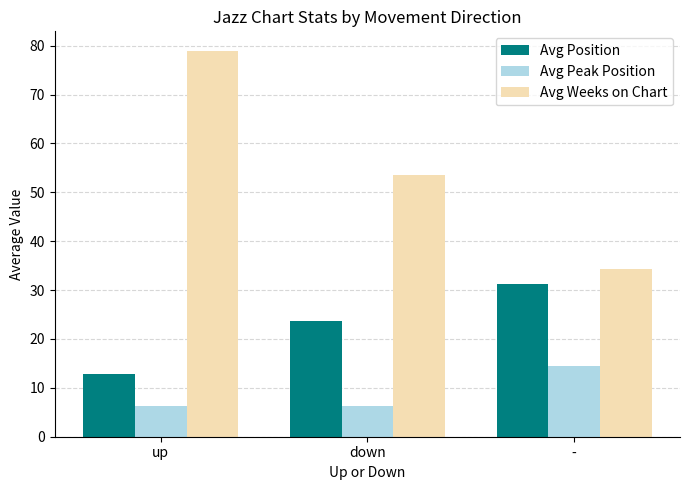

How many bars are there in total?

9